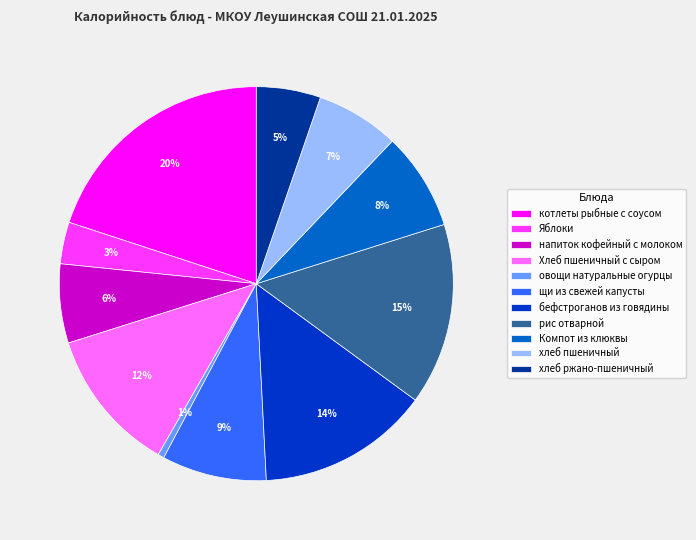

Is there a majority slice in this chart?

No